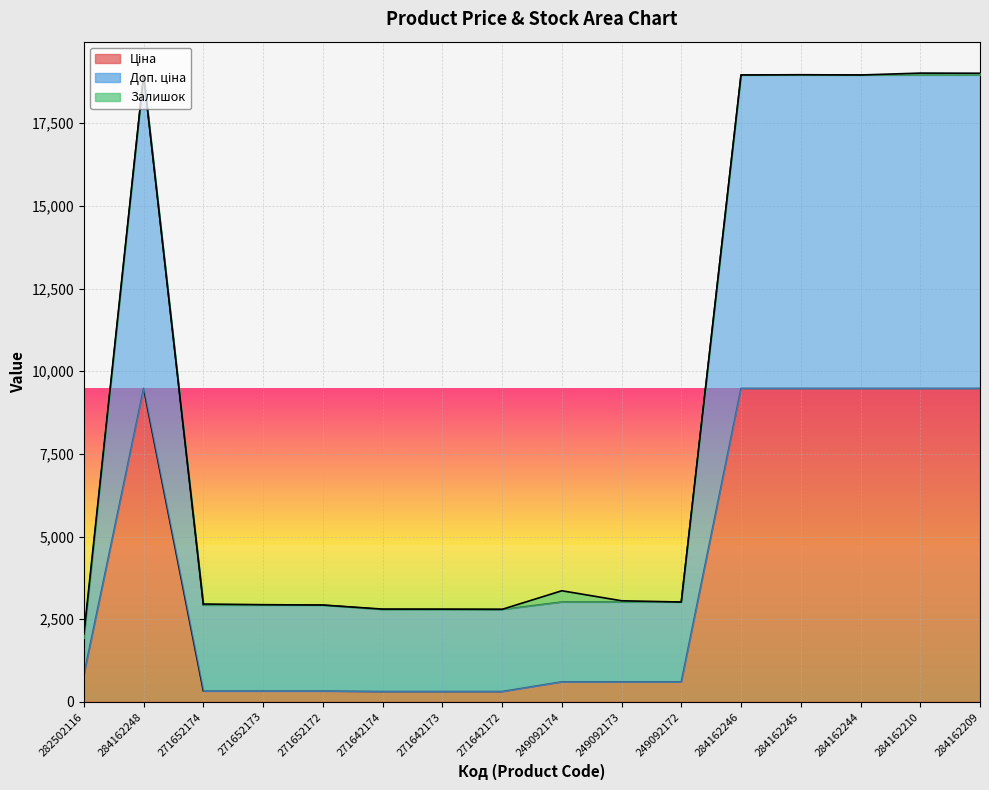

What is the lowest value of the Ціна series?

310.3